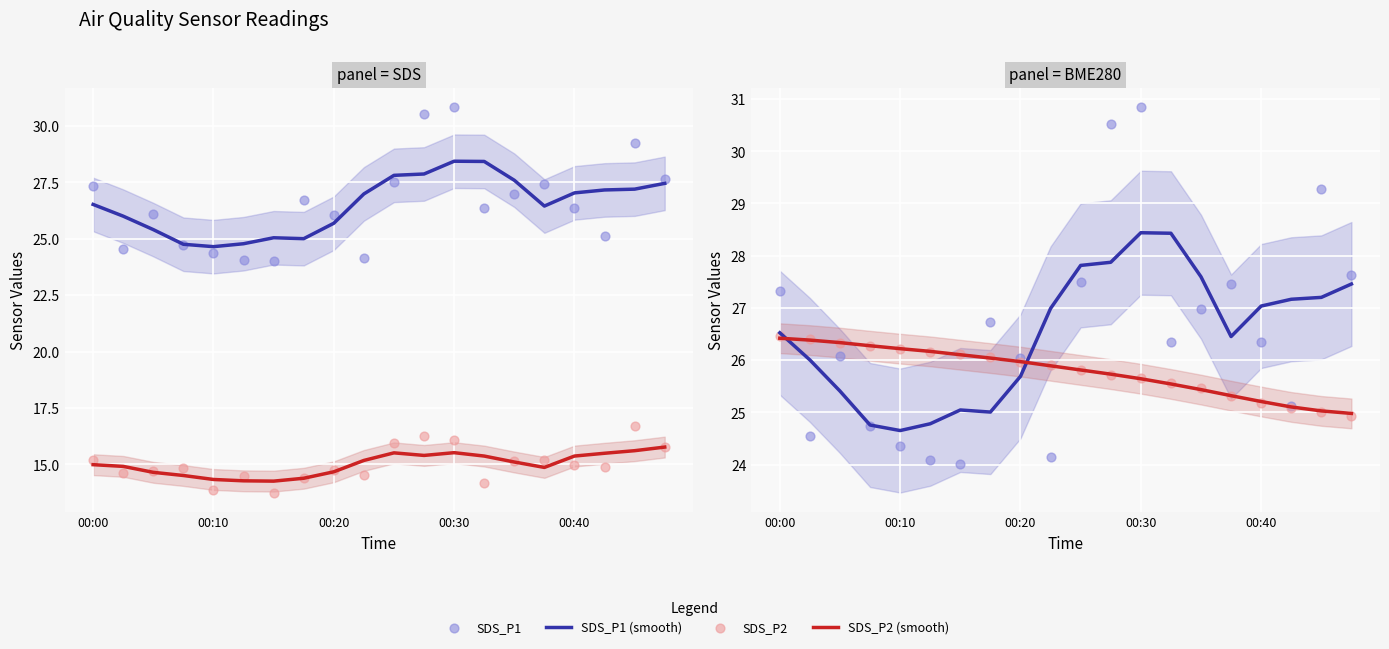

Is the value of BME280_temp (smooth) at 00:00 greater than the value of BME280_temp at 18?

Yes